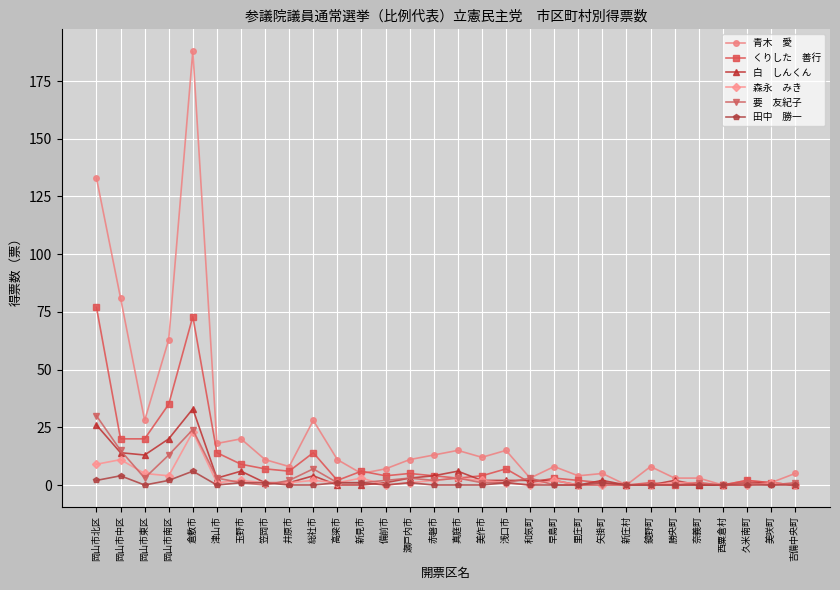

What is the maximum value shown in the chart?

188